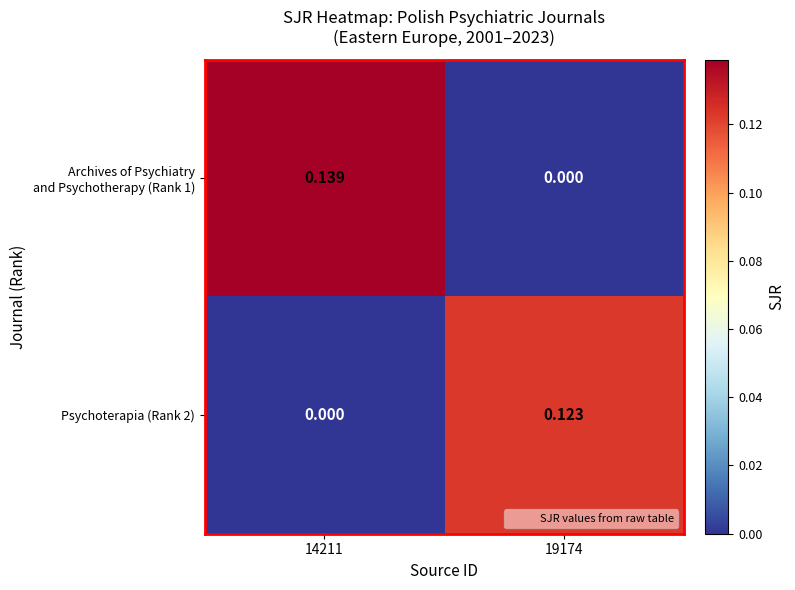

What is the total value across all series at 14211?

0.1